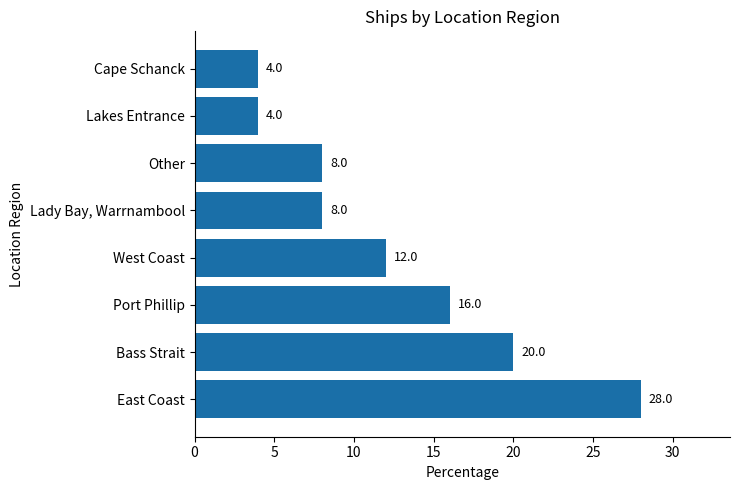

What is the difference between the maximum and second lowest values?

24